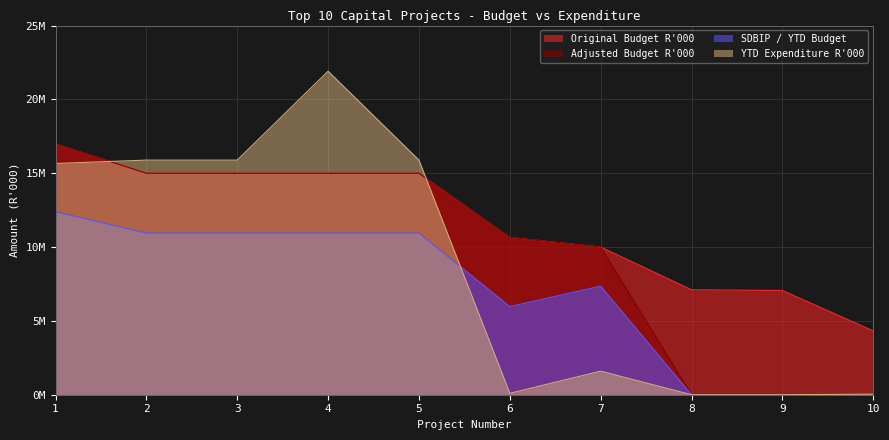

What is the difference between the second highest and minimum values in the Adjusted Budget R'000 series?

15000000.0